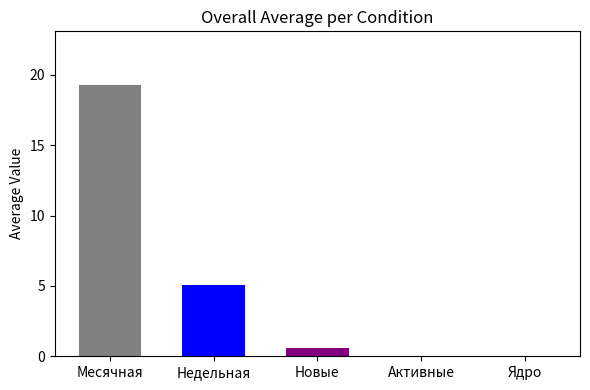

What is the difference between the highest and lowest values at Недельная?

18.7